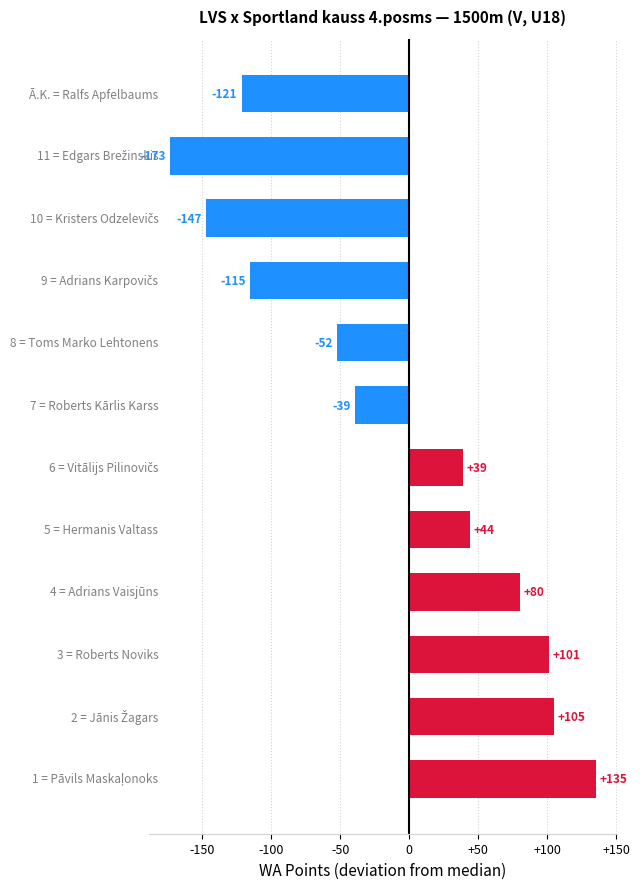

What is the average value?

-12